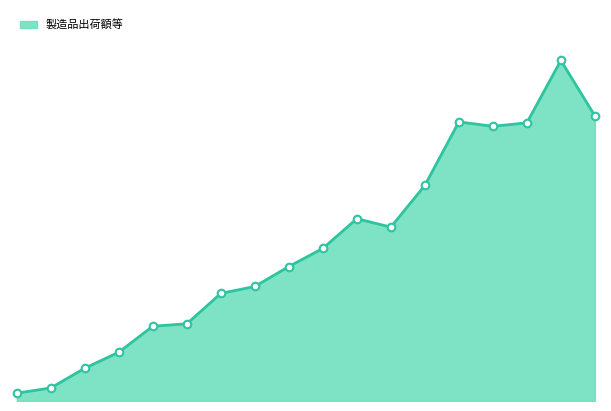

Does the chart have visible grid lines?

No